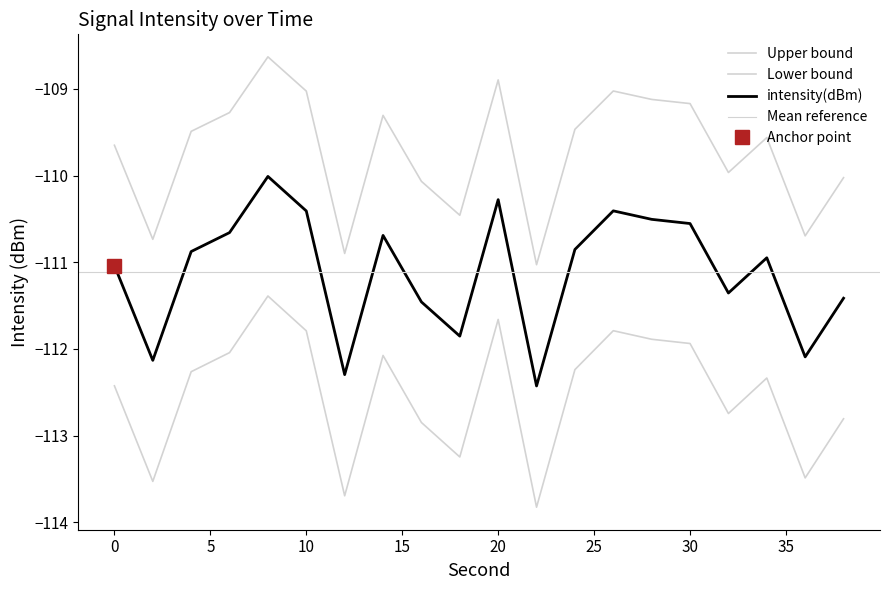

At which category does the chart reach its peak across all series?

8